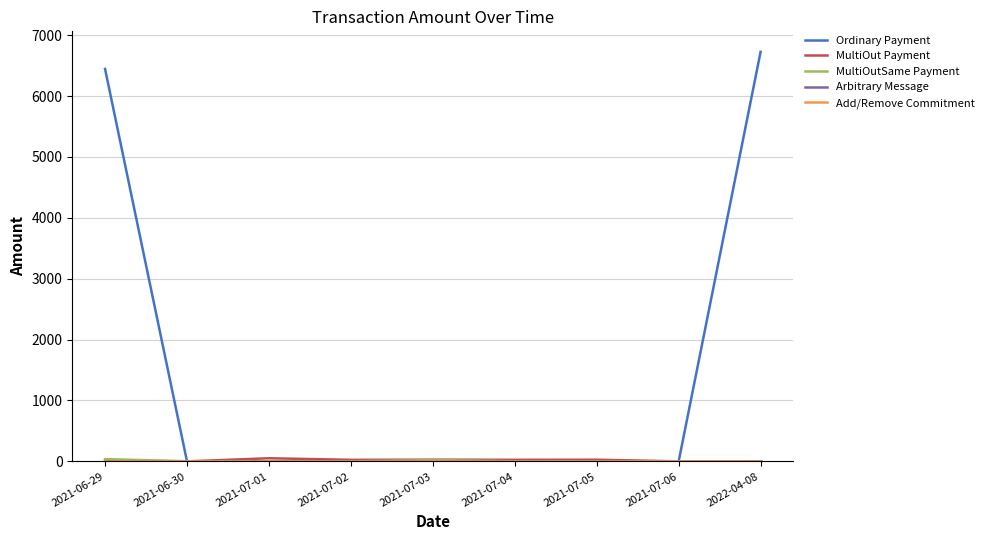

Does the chart display data point markers on the line(s)?

No